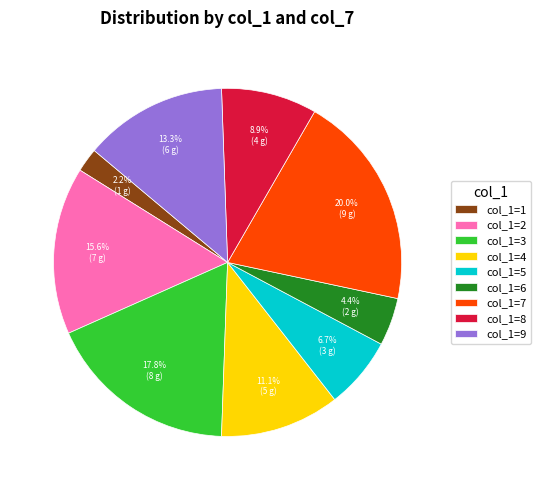

Rank the categories by value from highest to lowest.

col_1=7, col_1=3, col_1=2, col_1=9, col_1=4, col_1=8, col_1=5, col_1=6, col_1=1